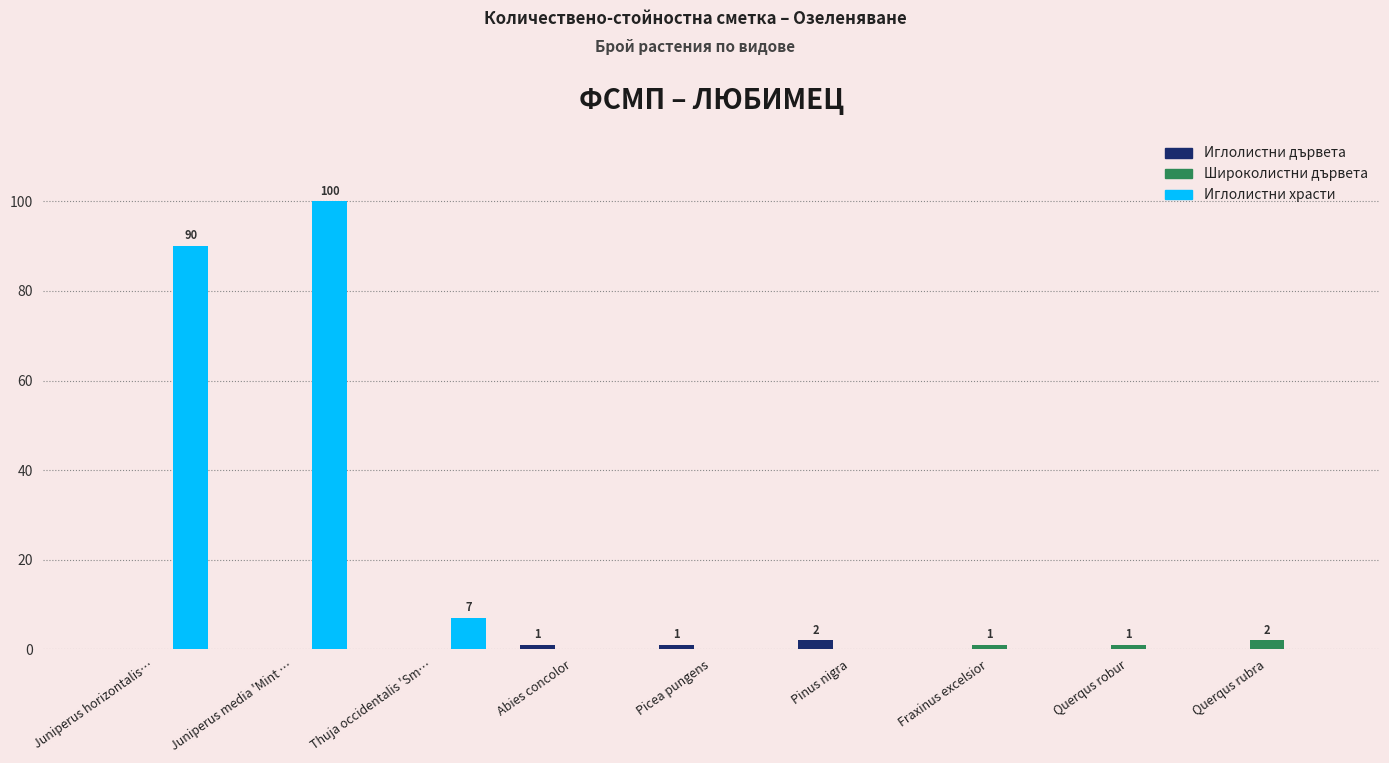

What are all the series names shown in the legend?

Иглолистни дървета, Широколистни дървета, Иглолистни храсти